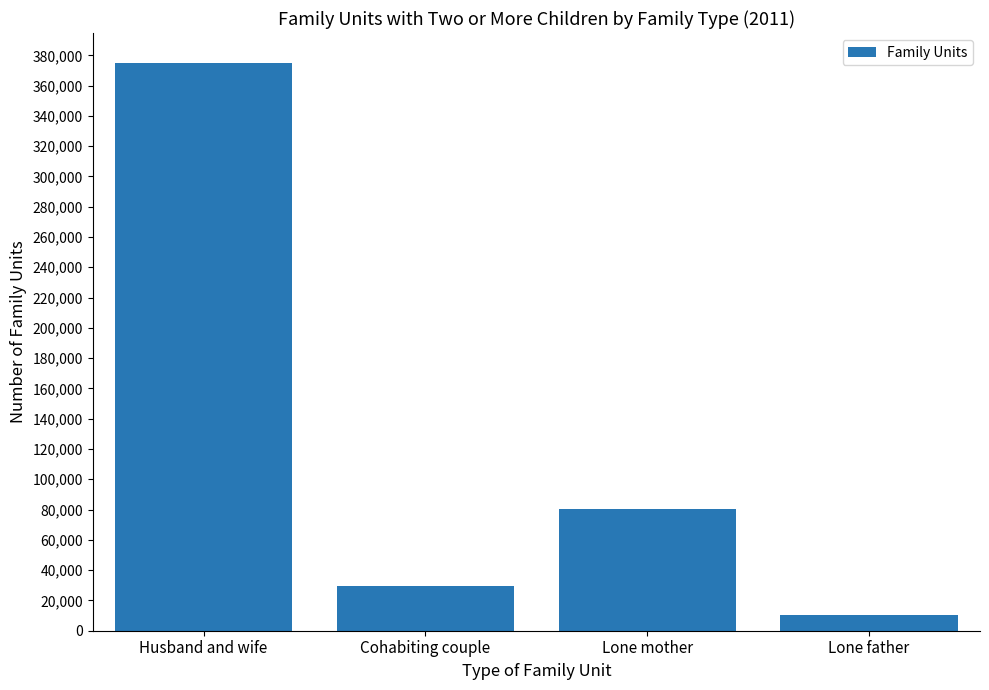

How many values are below 80245?

2